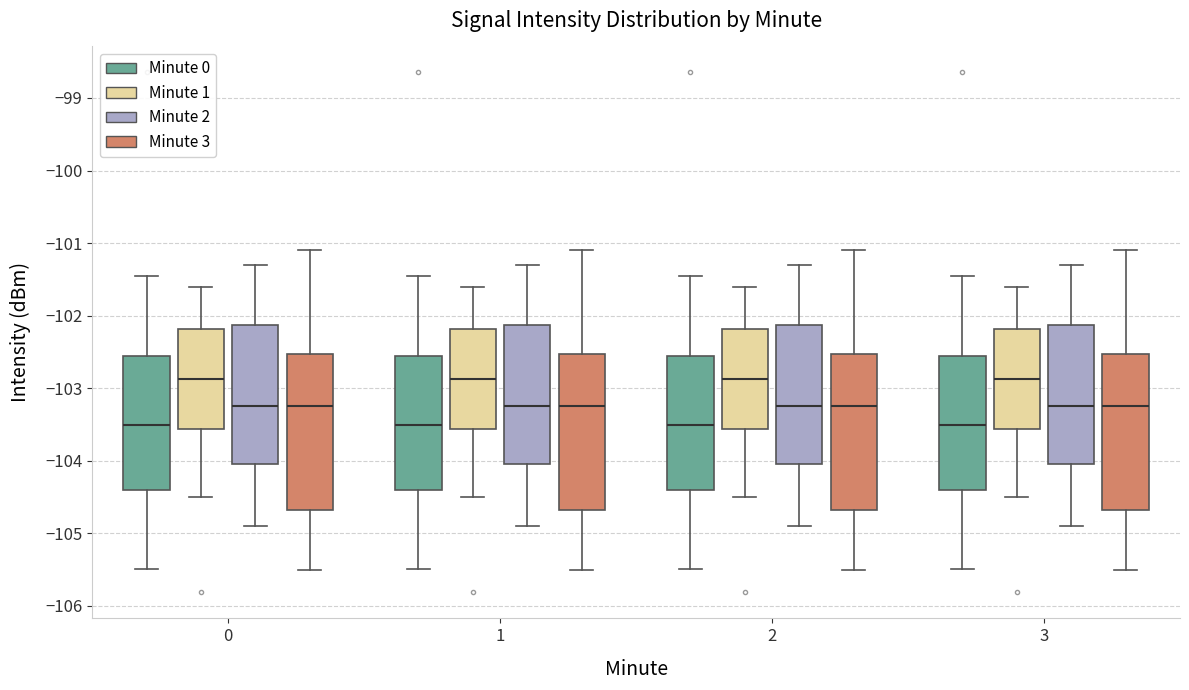

Where does the lower whisker of the box for 2 (Minute 1) end on the y-axis? The values are not printed on the chart, so give them approximately, as read against the axis.

-104.5